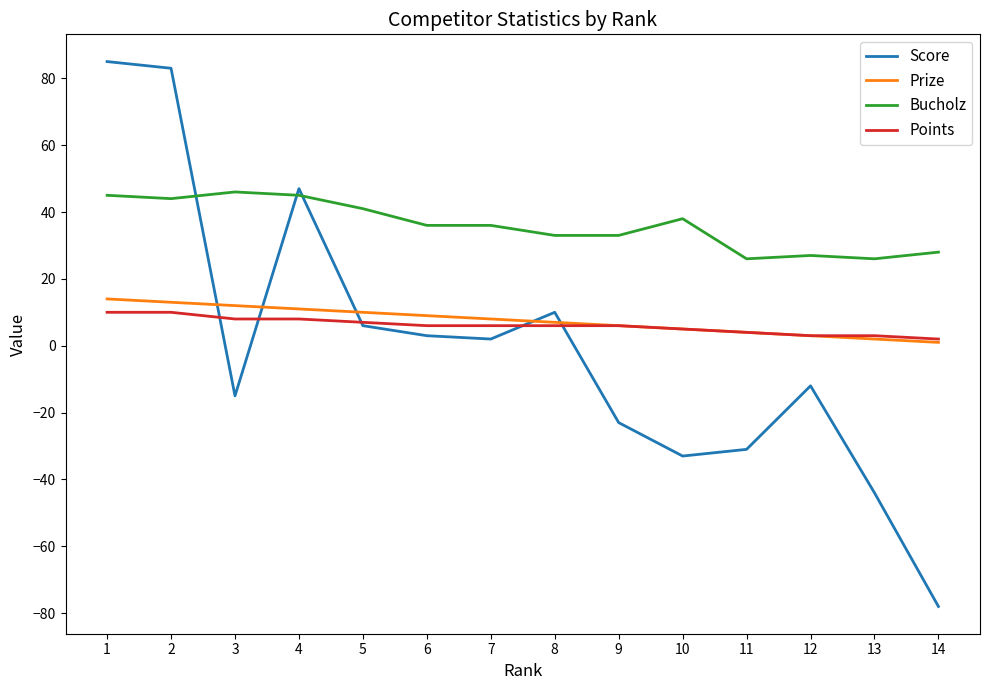

Is this an area chart (filled region under the line)?

No